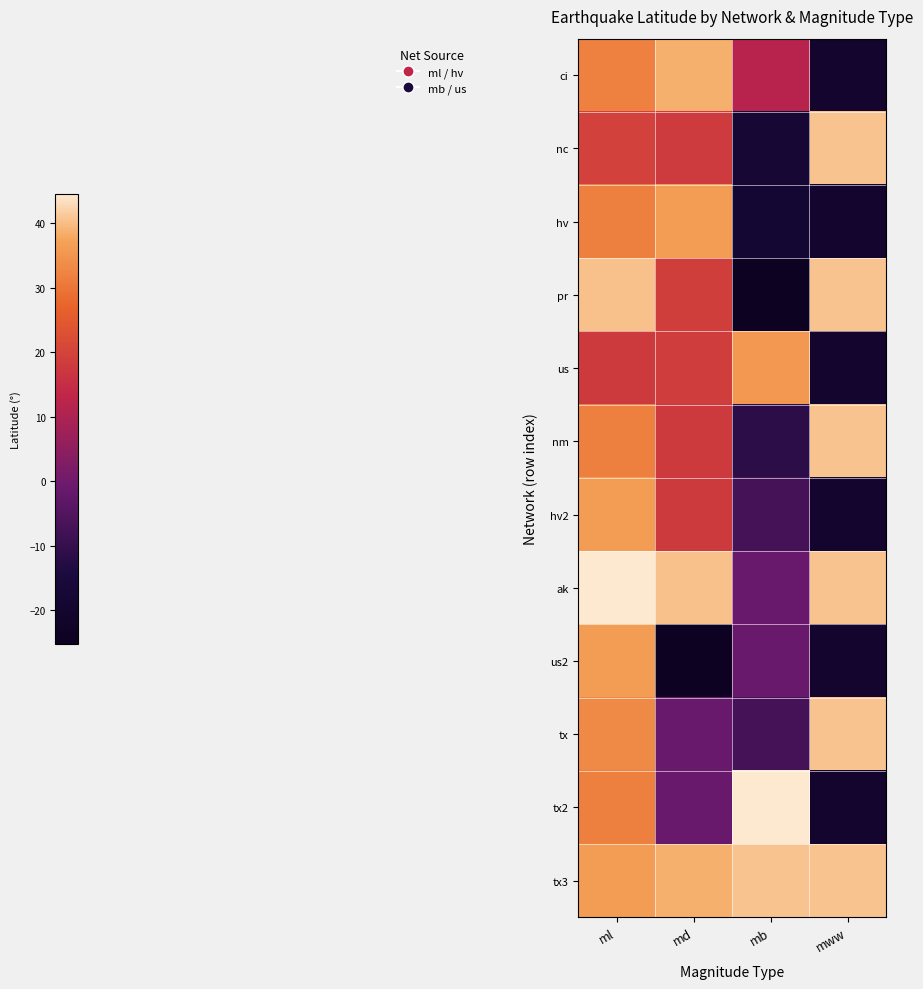

What is the total value across all series at mww?

123.7